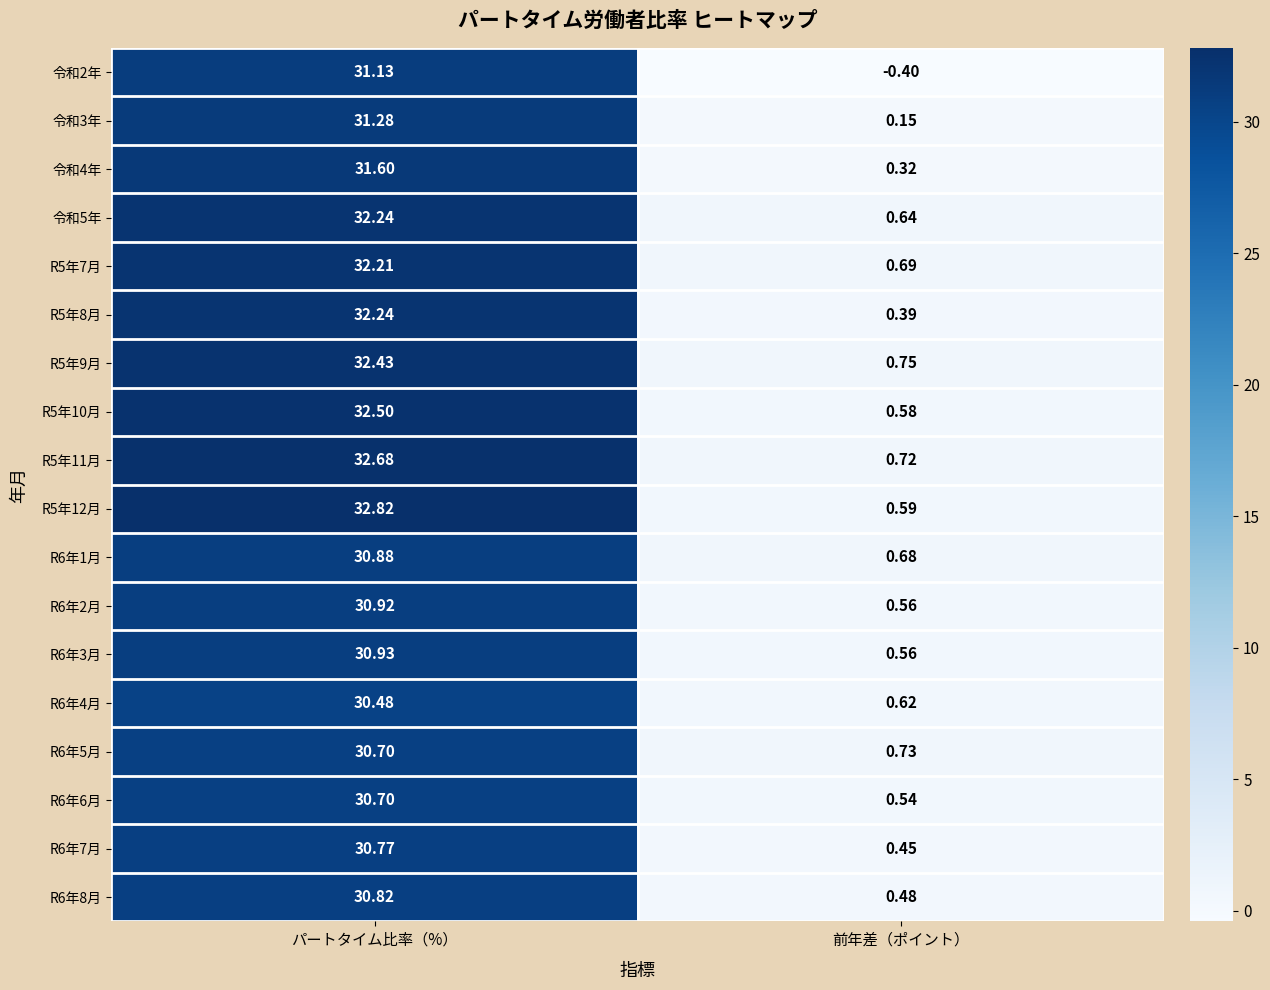

What is the total value across all series at 前年差（ポイント）?

9.1